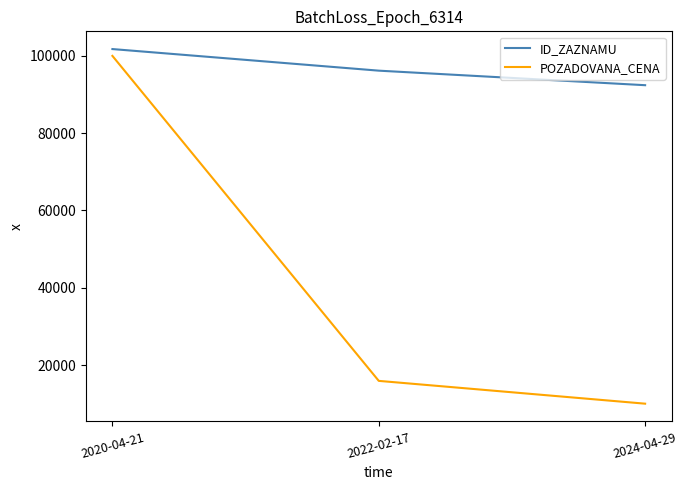

What is the spread (max minus min) of values at 2024-04-29?

82415